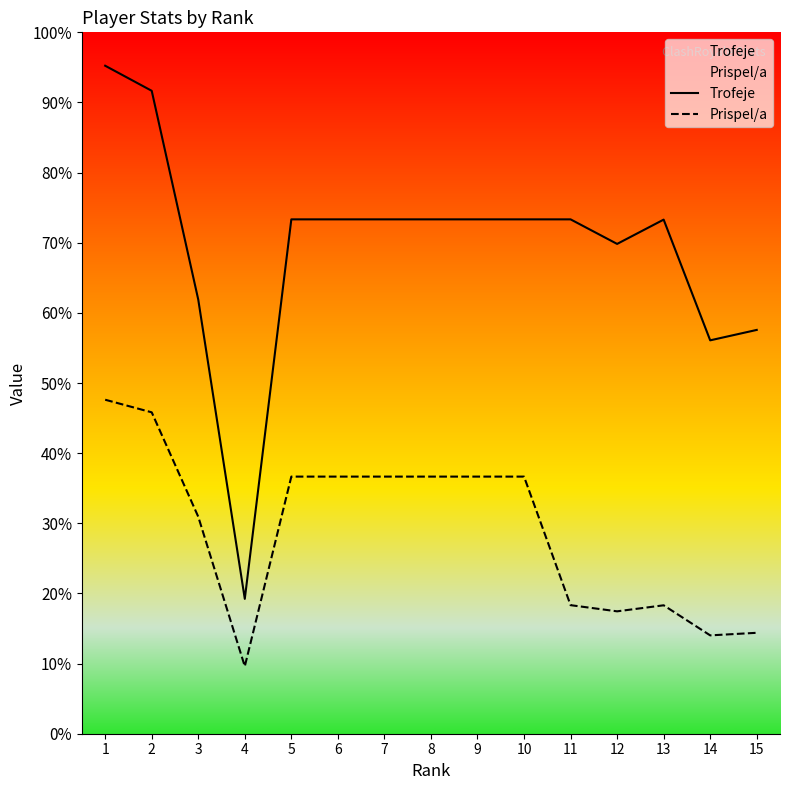

Reading left to right, transcribe all the data shown in this chart.

Trofeje: 1=5196	2=5001	3=3377	4=1049	5=4001	6=4001	7=4001	8=4001	9=4001	10=4001	11=4001	12=3810	13=3999	14=3060	15=3141
Prispel/a: 1=2598	2=2500	3=1688	4=524	5=2000	6=2000	7=2000	8=2000	9=2000	10=2000	11=1000	12=952	13=999	14=765	15=785